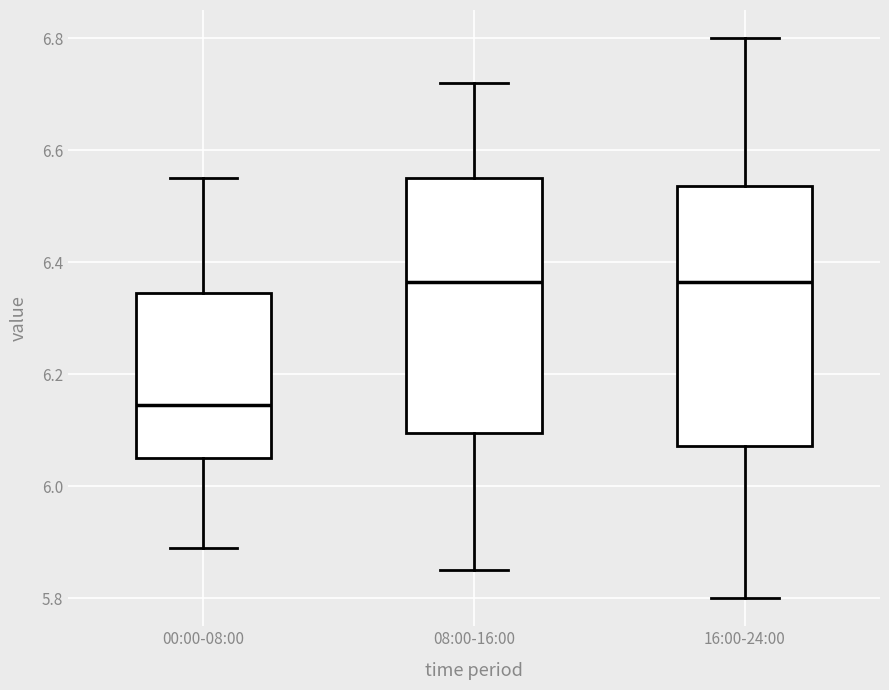

Reading left to right, transcribe this box plot: for each box, give where its median line is, the range the box spans, and where its two whiskers end, as read against the y-axis. The values are not printed on the chart, so give them approximately, as read against the axis.

00:00-08:00: median 6.14, box 6.06 to 6.34, whiskers 5.90 to 6.56
08:00-16:00: median 6.36, box 6.10 to 6.56, whiskers 5.86 to 6.72
16:00-24:00: median 6.36, box 6.08 to 6.54, whiskers 5.80 to 6.80